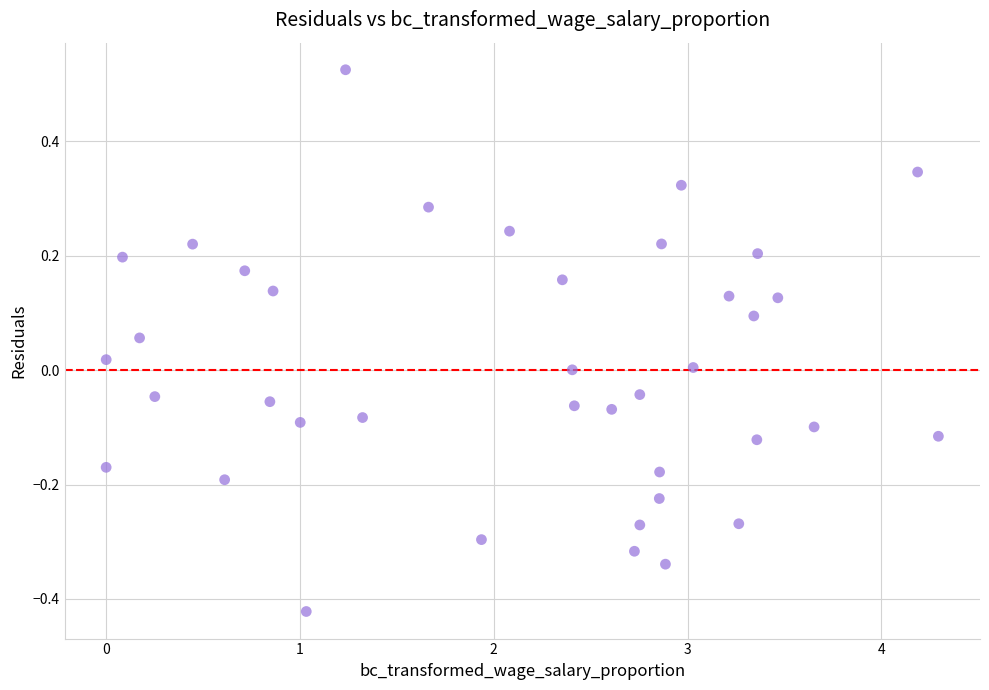

What is the range of X values (max minus min)?

4.3